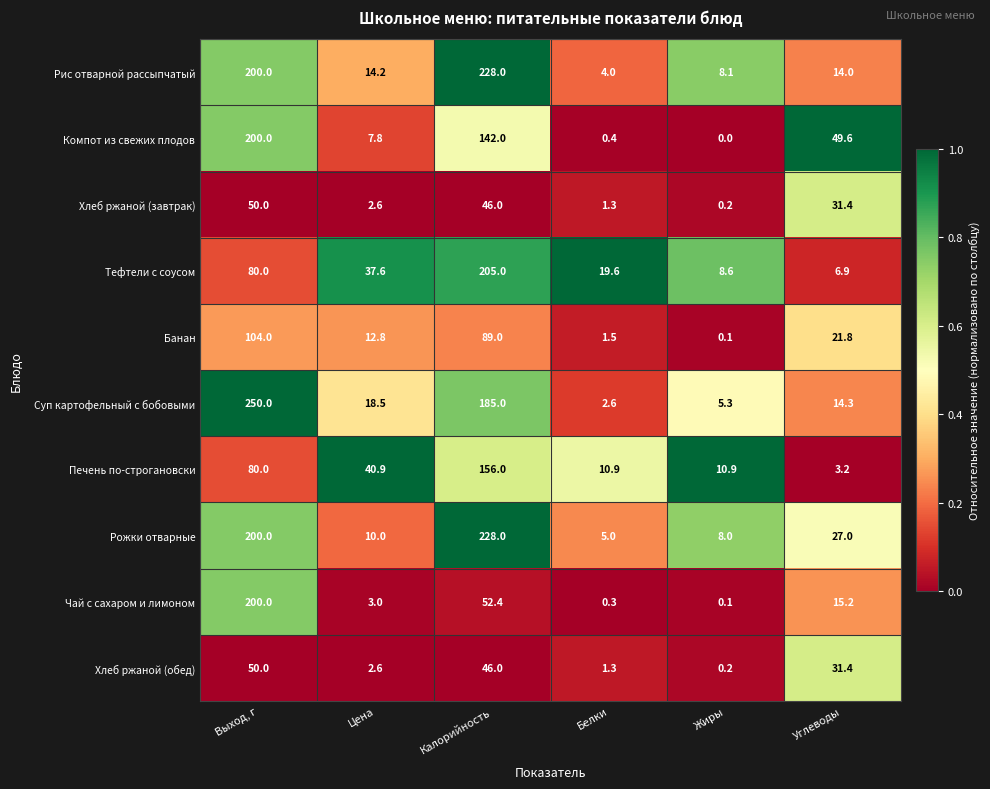

What is the difference between the Чай с сахаром и лимоном values at Калорийность and Жиры?

52.3